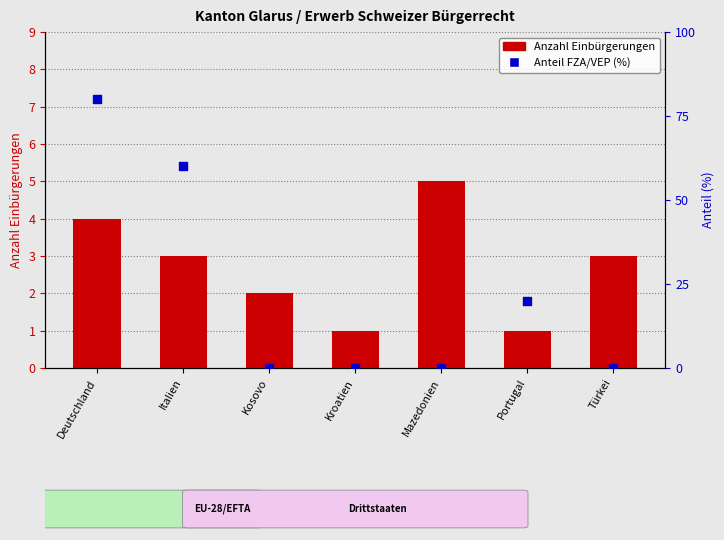

At how many categories does at least one series exceed 8?

3